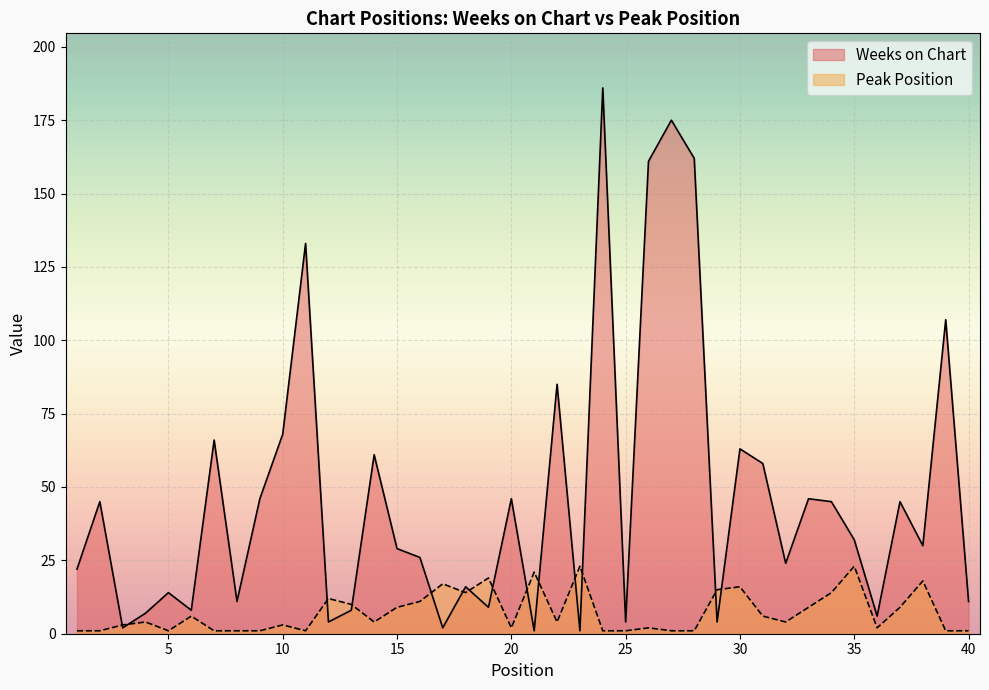

How many lines are shown in the chart?

2